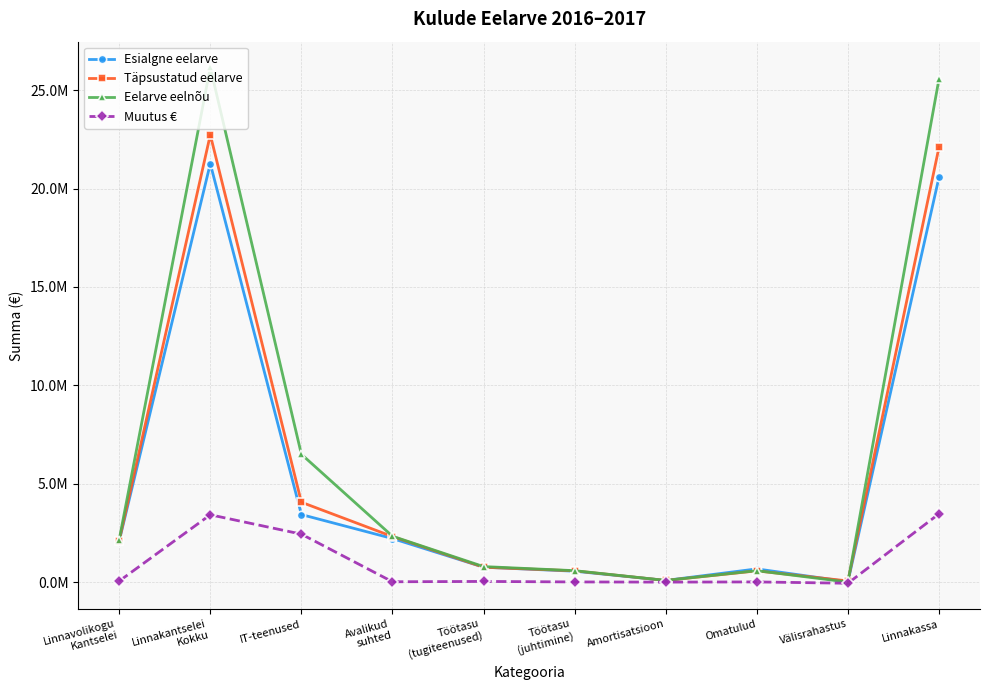

Reading right to left, transcribe all the data shown in this chart.

Esialgne eelarve: 20578193	19451	671159	85075	554174	758074	2215105	3433052	21268803	2087042
Täpsustatud eelarve: 22105469	58245	571159	85075	572936	755467	2315105	4059718	22734873	2108338
Eelarve eelnõu: 25576390	0	580490	85075	581276	789721	2332000	6497200	26156880	2161950
Muutus €: 3470921	-58245	9331	0	8340	34254	16895	2437482	3422007	53612